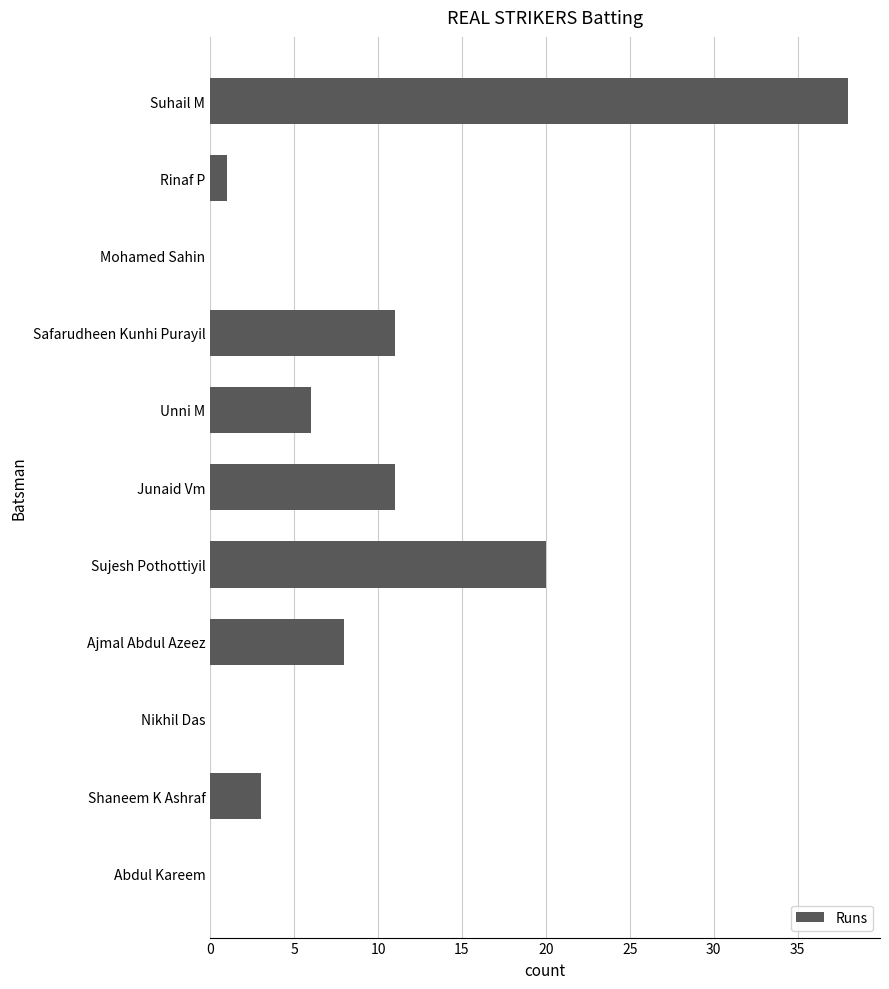

How many series are shown in this chart?

1